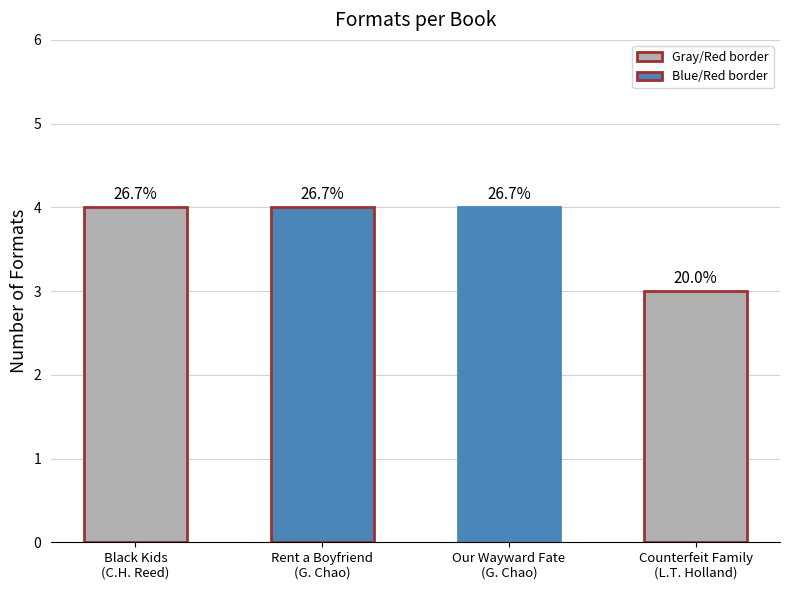

What is the maximum value shown in the chart?

4